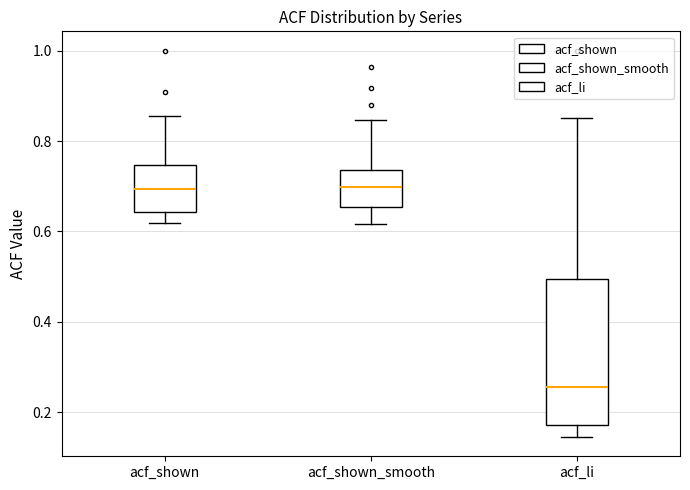

Where does the upper whisker of the box for acf_shown_smooth end on the y-axis? The values are not printed on the chart, so give them approximately, as read against the axis.

0.84